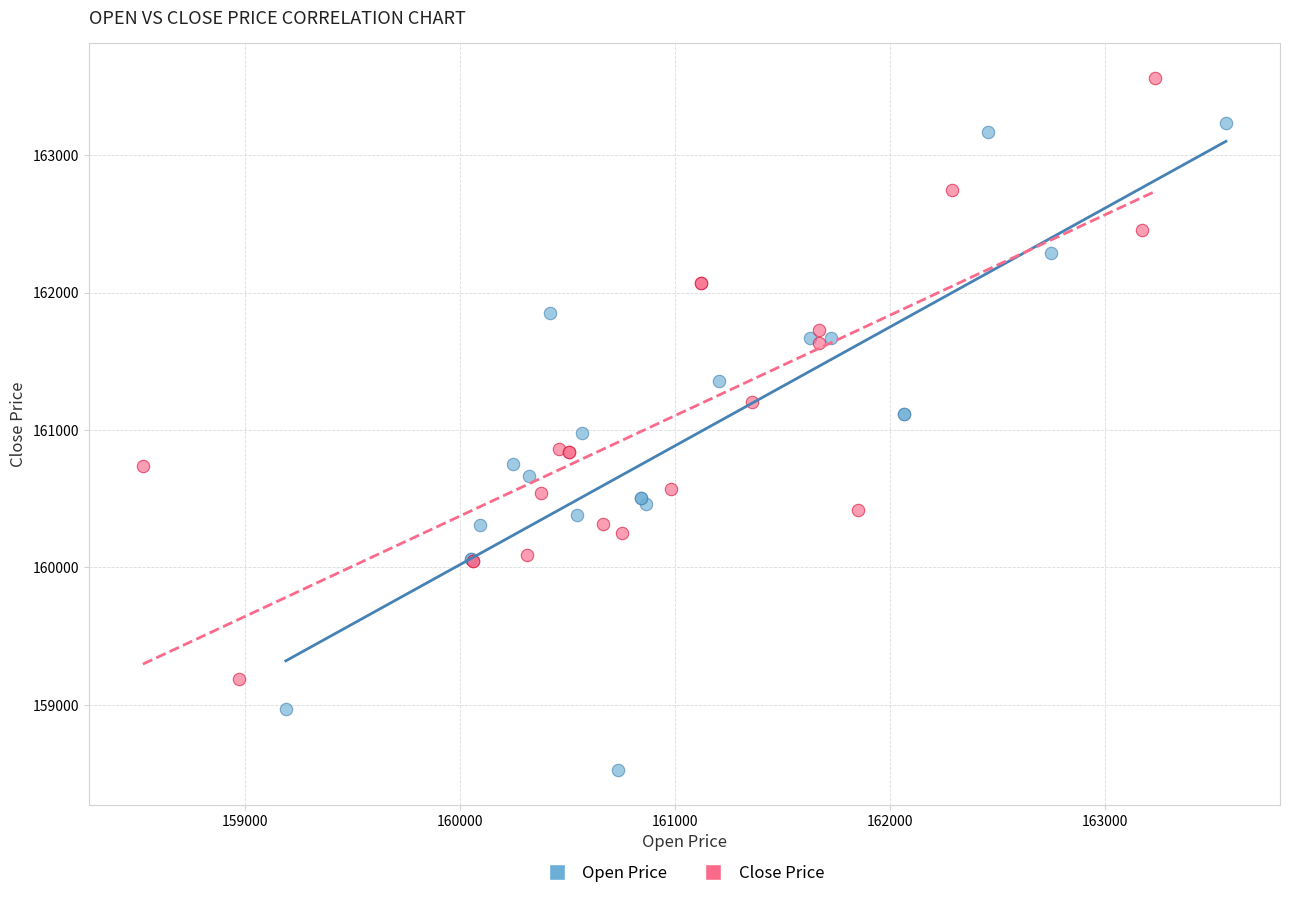

What are all the series names shown in the legend?

Open Price, Close Price